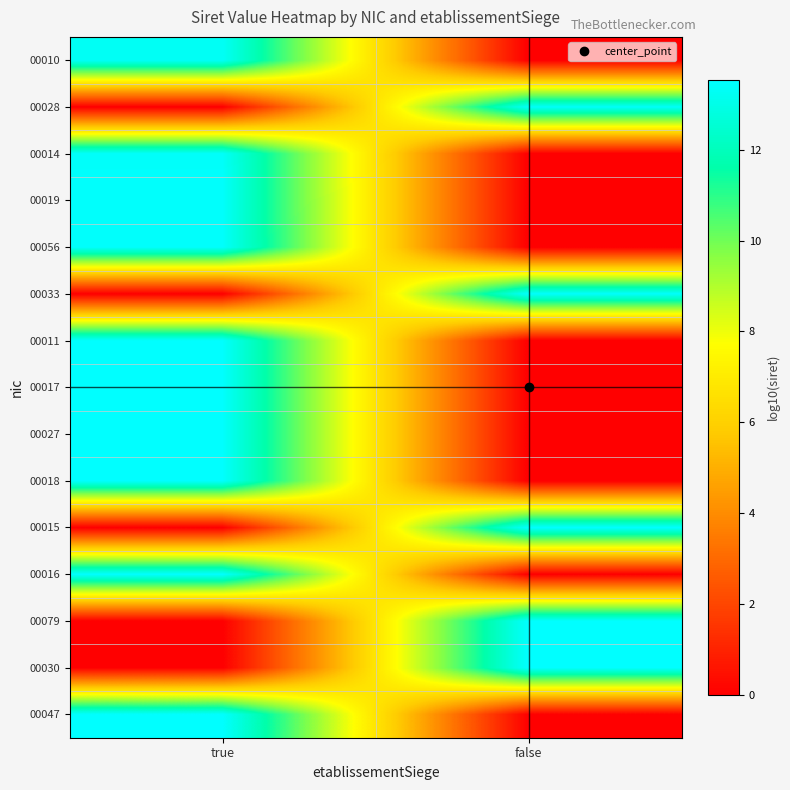

Reading left to right, extract all data points from this chart.

00010: true=13.3	false=0.0
00028: true=0.0	false=13.3
00014: true=13.4	false=0.0
00019: true=13.5	false=0.0
00056: true=13.5	false=0.0
00033: true=0.0	false=13.5
00011: true=13.5	false=0.0
00017: true=13.5	false=0.0
00027: true=13.5	false=0.0
00018: true=13.5	false=0.0
00015: true=0.0	false=13.5
00016: true=13.5	false=0.0
00079: true=0.0	false=13.5
00030: true=0.0	false=13.5
00047: true=13.5	false=0.0